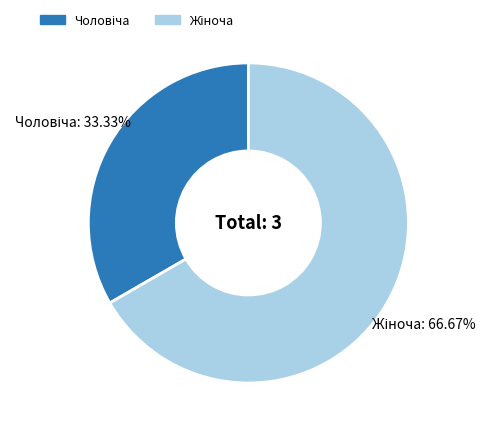

Is there any slice that represents more than half of the pie?

Yes